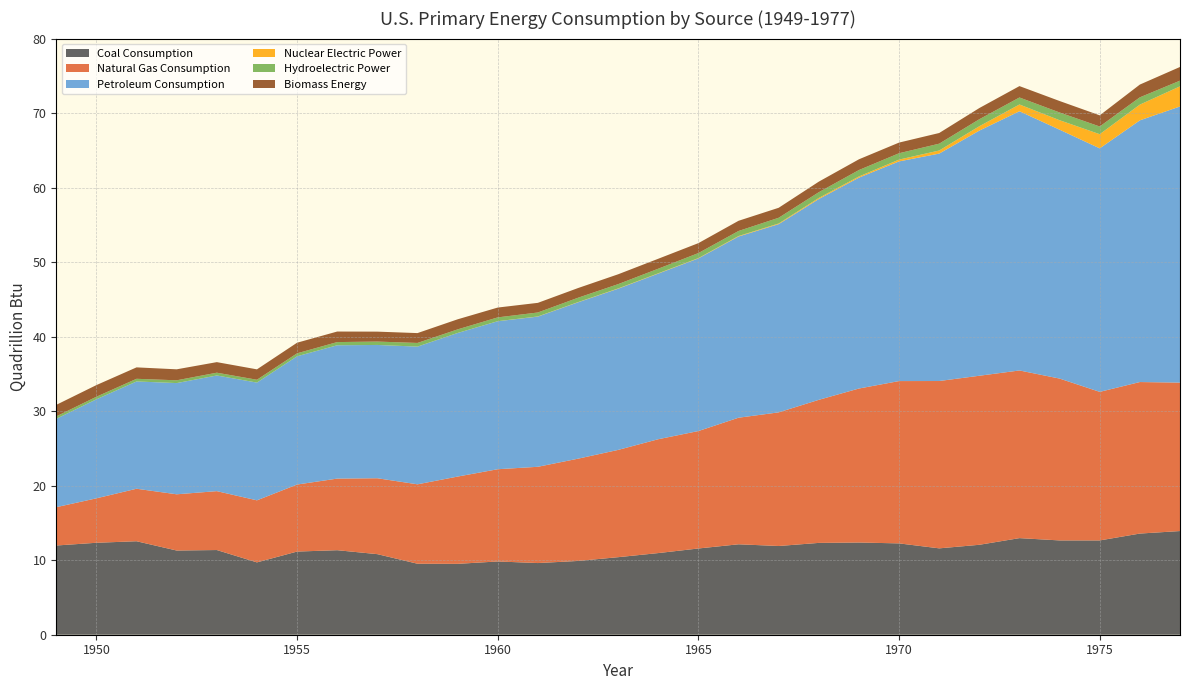

Reading right to left, list all the values displayed in this chart.

Coal Consumption: 1977=13.9	1976=13.6	1975=12.7	1974=12.7	1973=13.0	1972=12.1	1971=11.6	1970=12.3	1969=12.4	1968=12.3	1967=11.9	1966=12.1	1965=11.6	1964=11.0	1963=10.4	1962=9.9	1961=9.6	1960=9.8	1959=9.5	1958=9.5	1957=10.8	1956=11.3	1955=11.2	1954=9.7	1953=11.4	1952=11.3	1951=12.6	1950=12.3	1949=12.0
Natural Gas Consumption: 1977=19.9	1976=20.3	1975=19.9	1974=21.7	1973=22.5	1972=22.7	1971=22.5	1970=21.8	1969=20.7	1968=19.2	1967=17.9	1966=17.0	1965=15.8	1964=15.3	1963=14.4	1962=13.7	1961=12.9	1960=12.4	1959=11.7	1958=10.7	1957=10.2	1956=9.6	1955=9.0	1954=8.3	1953=7.9	1952=7.5	1951=7.0	1950=6.0	1949=5.1
Petroleum Consumption: 1977=37.1	1976=35.1	1975=32.7	1974=33.4	1973=34.8	1972=32.9	1971=30.5	1970=29.5	1969=28.3	1968=27.0	1967=25.3	1966=24.3	1965=23.2	1964=22.2	1963=21.6	1962=21.0	1961=20.2	1960=19.9	1959=19.3	1958=18.5	1957=17.9	1956=17.9	1955=17.2	1954=15.8	1953=15.5	1952=14.9	1951=14.4	1950=13.3	1949=11.9
Nuclear Electric Power: 1977=2.7	1976=2.1	1975=1.9	1974=1.3	1973=0.9	1972=0.6	1971=0.4	1970=0.2	1969=0.2	1968=0.1	1967=0.1	1966=0.1	1965=0.0	1964=0.0	1963=0.0	1962=0.0	1961=0.0	1960=0.0	1959=0.0	1958=0.0	1957=0.0	1956=0.0	1955=0.0	1954=0.0	1953=0.0	1952=0.0	1951=0.0	1950=0.0	1949=0.0
Hydroelectric Power: 1977=0.8	1976=1.0	1975=1.0	1974=1.0	1973=0.9	1972=0.9	1971=0.9	1970=0.9	1969=0.9	1968=0.8	1967=0.8	1966=0.7	1965=0.7	1964=0.6	1963=0.6	1962=0.6	1961=0.5	1960=0.5	1959=0.5	1958=0.5	1957=0.5	1956=0.4	1955=0.4	1954=0.4	1953=0.4	1952=0.4	1951=0.4	1950=0.3	1949=0.3
Biomass Energy: 1977=1.8	1976=1.7	1975=1.5	1974=1.5	1973=1.5	1972=1.5	1971=1.4	1970=1.4	1969=1.4	1968=1.4	1967=1.3	1966=1.4	1965=1.3	1964=1.3	1963=1.3	1962=1.3	1961=1.3	1960=1.3	1959=1.4	1958=1.3	1957=1.3	1956=1.4	1955=1.4	1954=1.4	1953=1.4	1952=1.5	1951=1.5	1950=1.6	1949=1.5